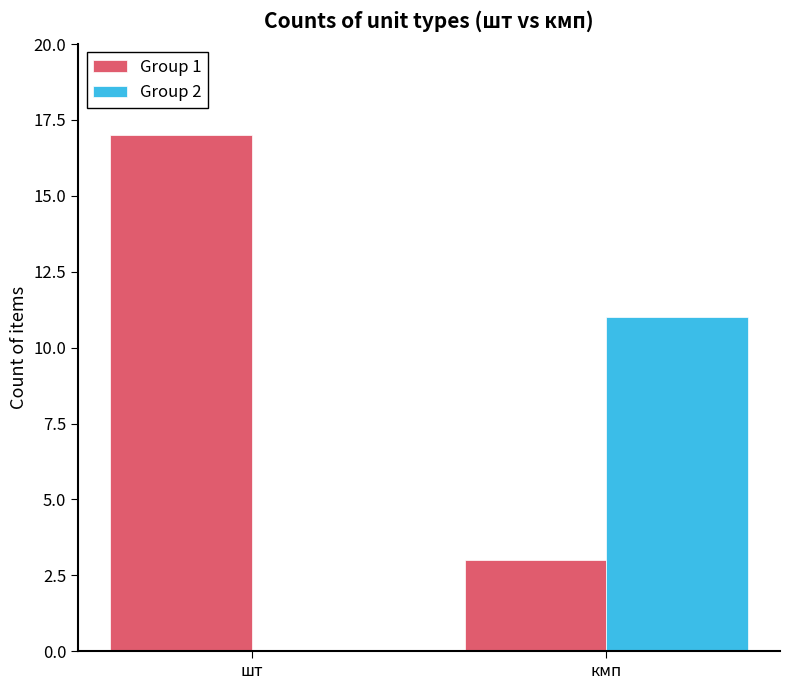

What value does the Group 1 series have at шт?

17